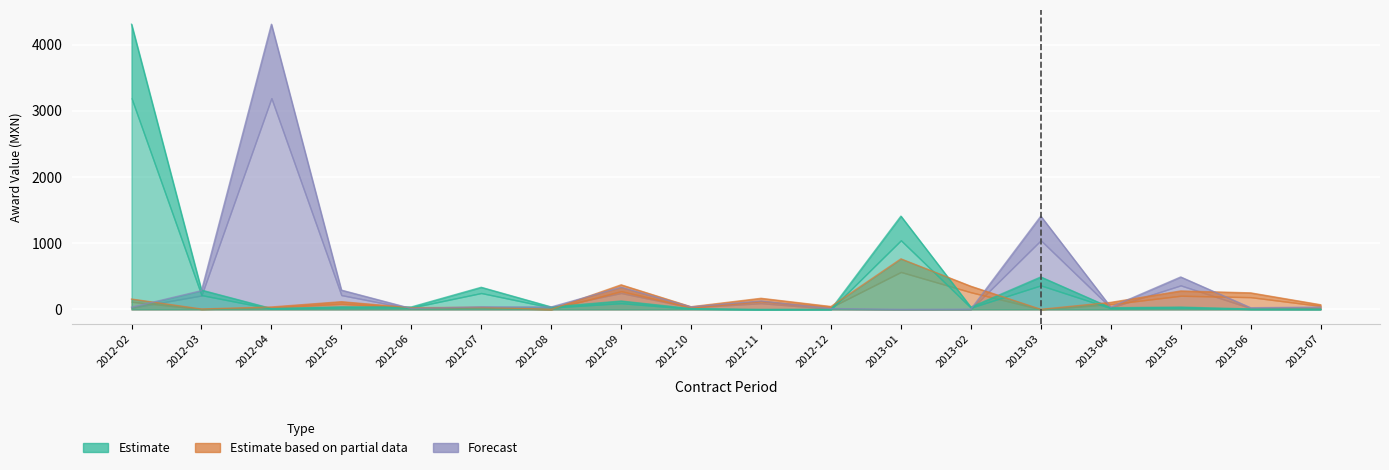

Is it true that Estimate based on partial data equals 18.0 at 2012-12?

False